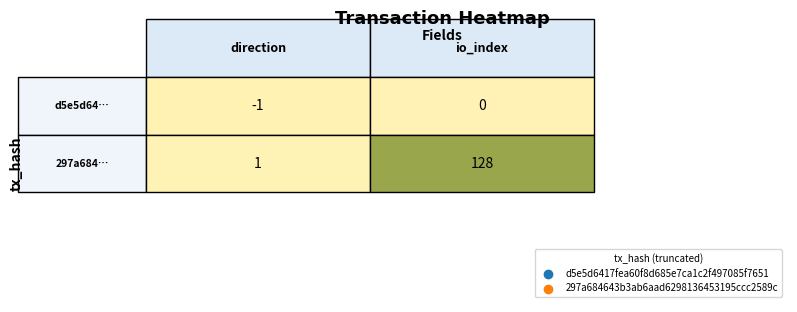

What is the sum of all d5e5d6417fea60f8d685e7ca1c2f497085f7651 values?

-1